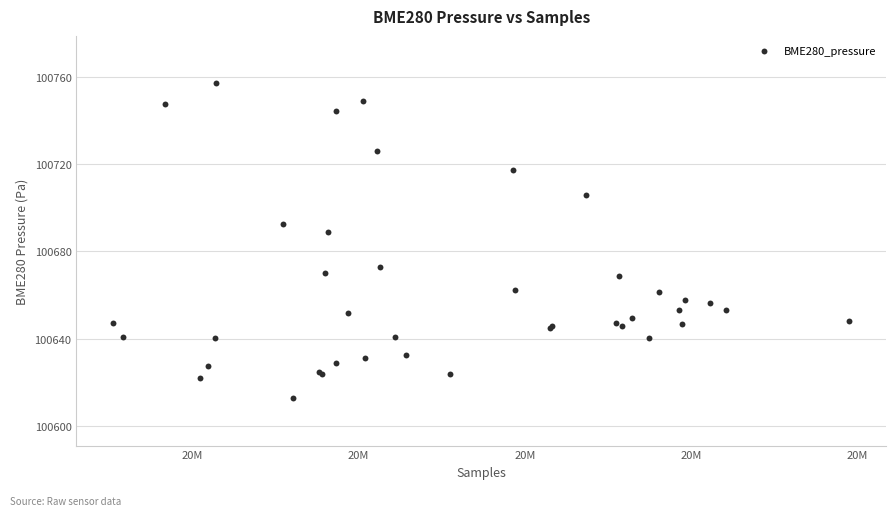

What Y value in the scatter plot is closest to 100684?

100689.0